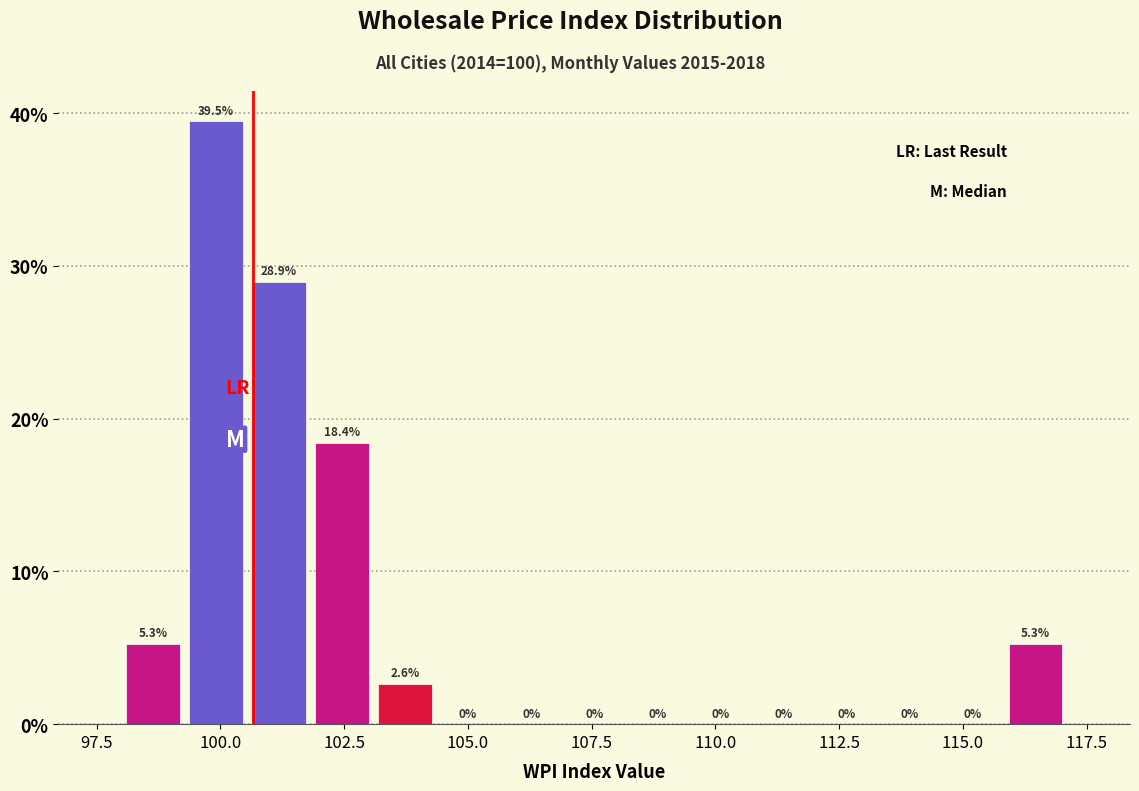

Read against the x-axis, roughly where is the centre of the tallest bar?

100.0